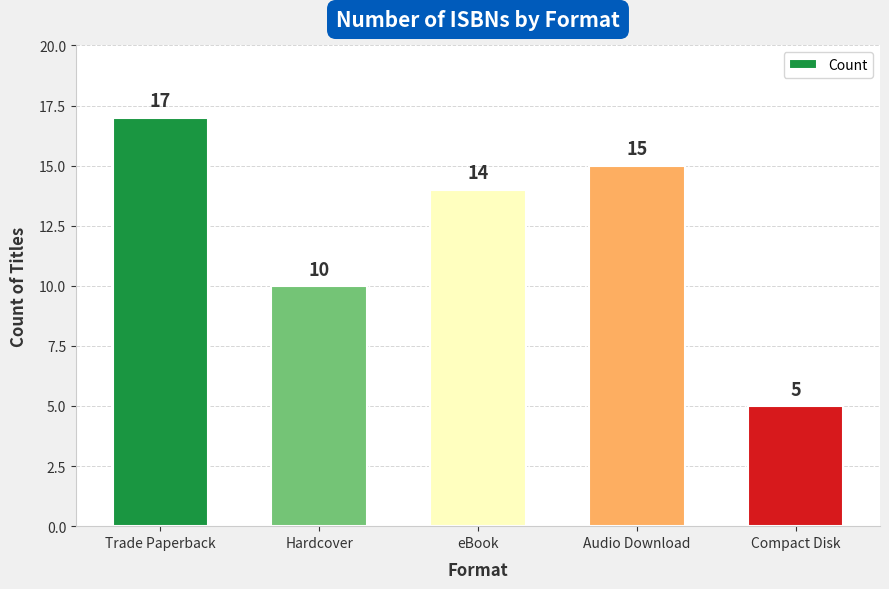

What is the change in value from Audio Download to Compact Disk?

-10